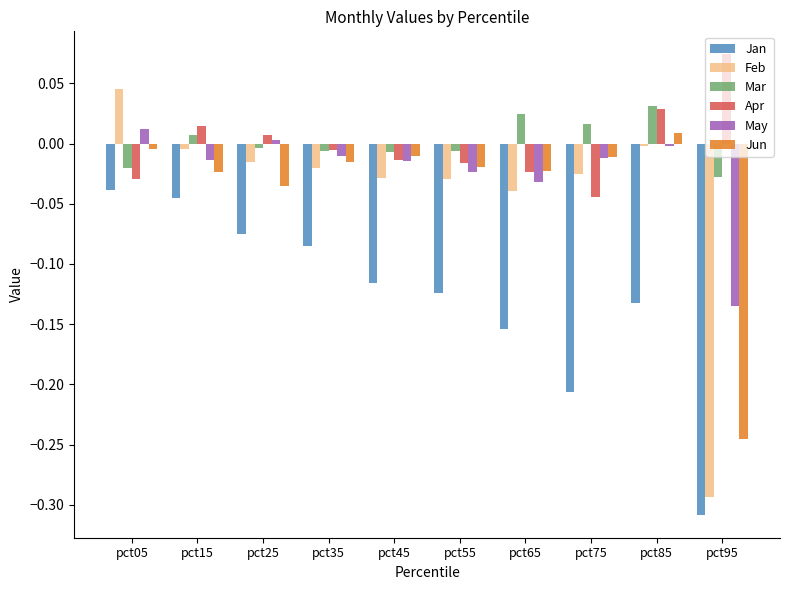

What is the difference between the maximum and minimum values in the Feb series?

0.3